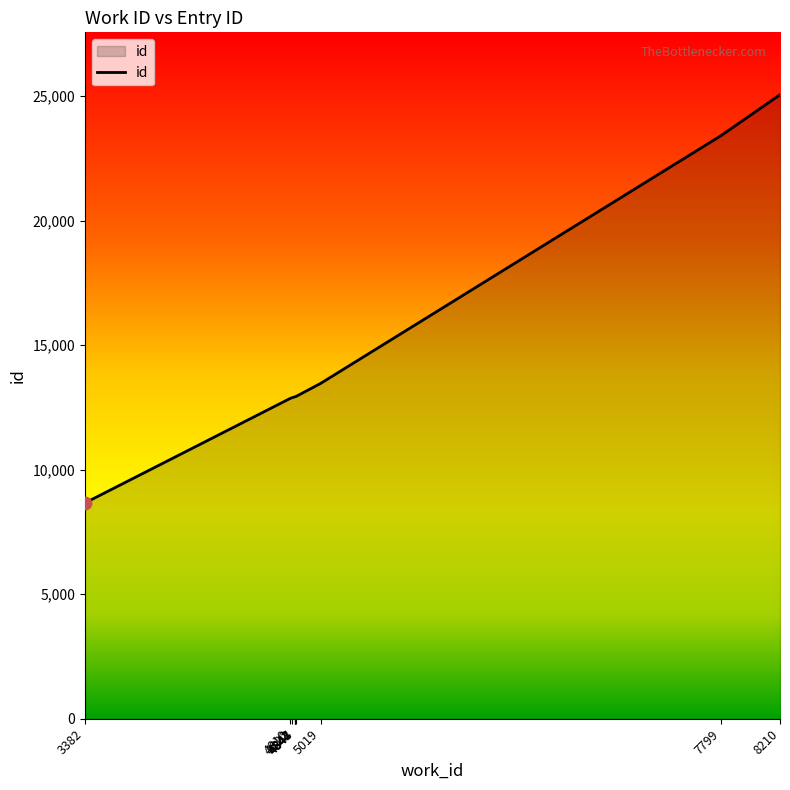

Approximately how many times larger is the value at 3382 compared to 4847?

0.7